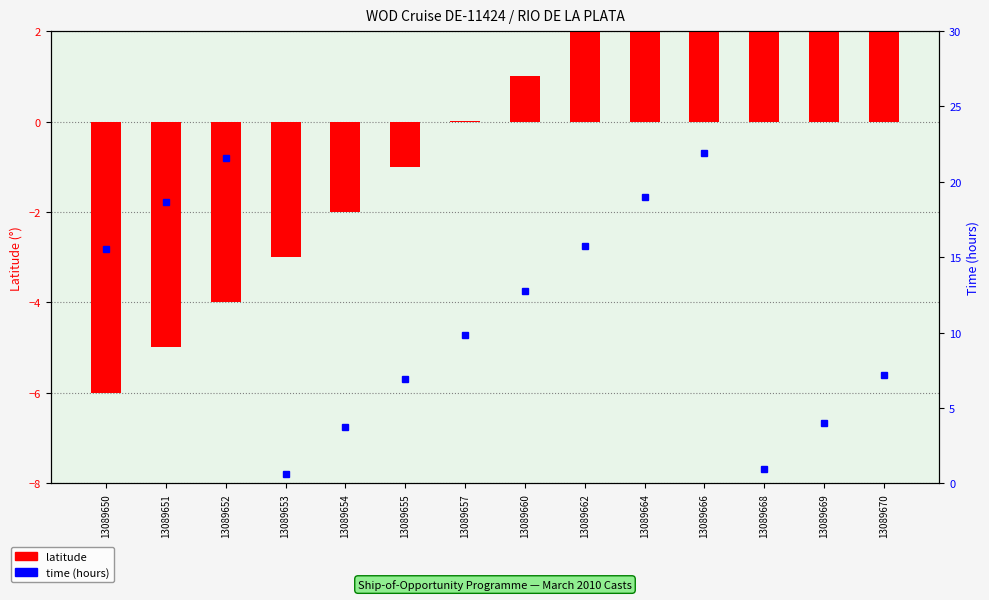

List the labels in order of latitude value, smallest first.

13089650, 13089651, 13089652, 13089653, 13089654, 13089655, 13089657, 13089660, 13089662, 13089664, 13089666, 13089668, 13089669, 13089670